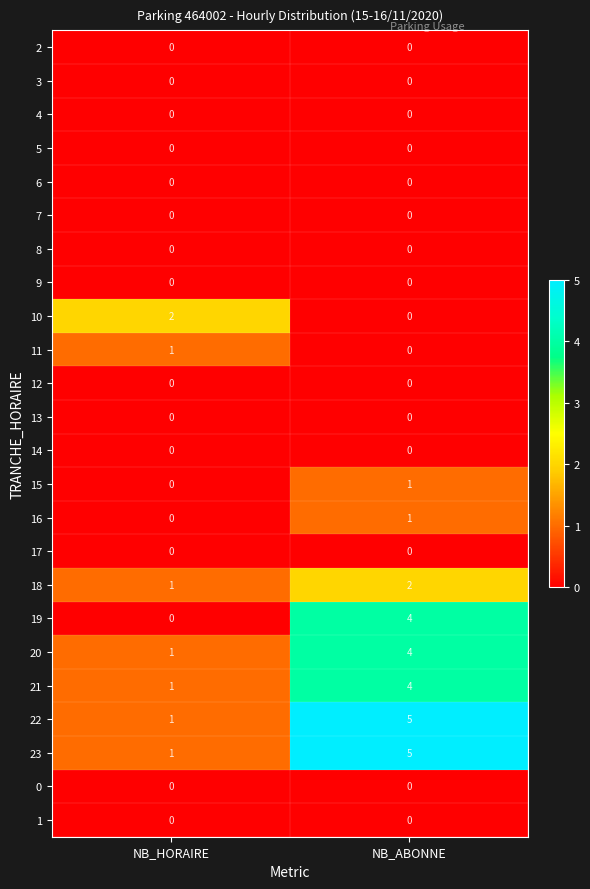

What is the greatest value displayed?

5